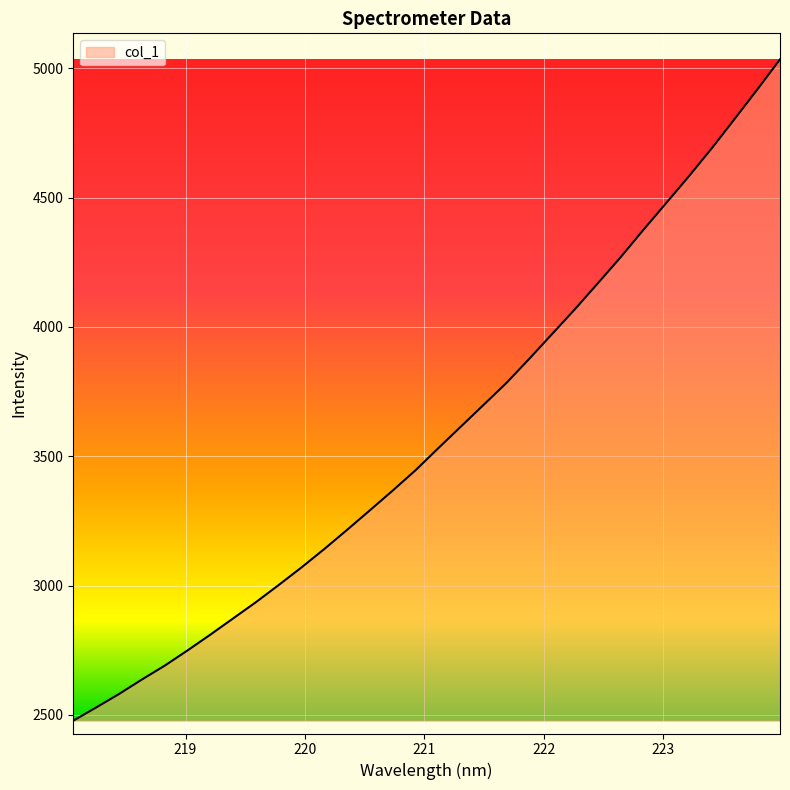

What is the difference between the maximum and minimum values?

2556.8